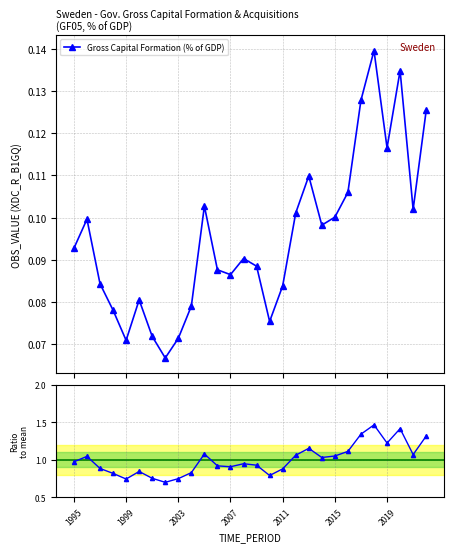

How many Gross Capital Formation (% of GDP) values are between 0 and 1?

28